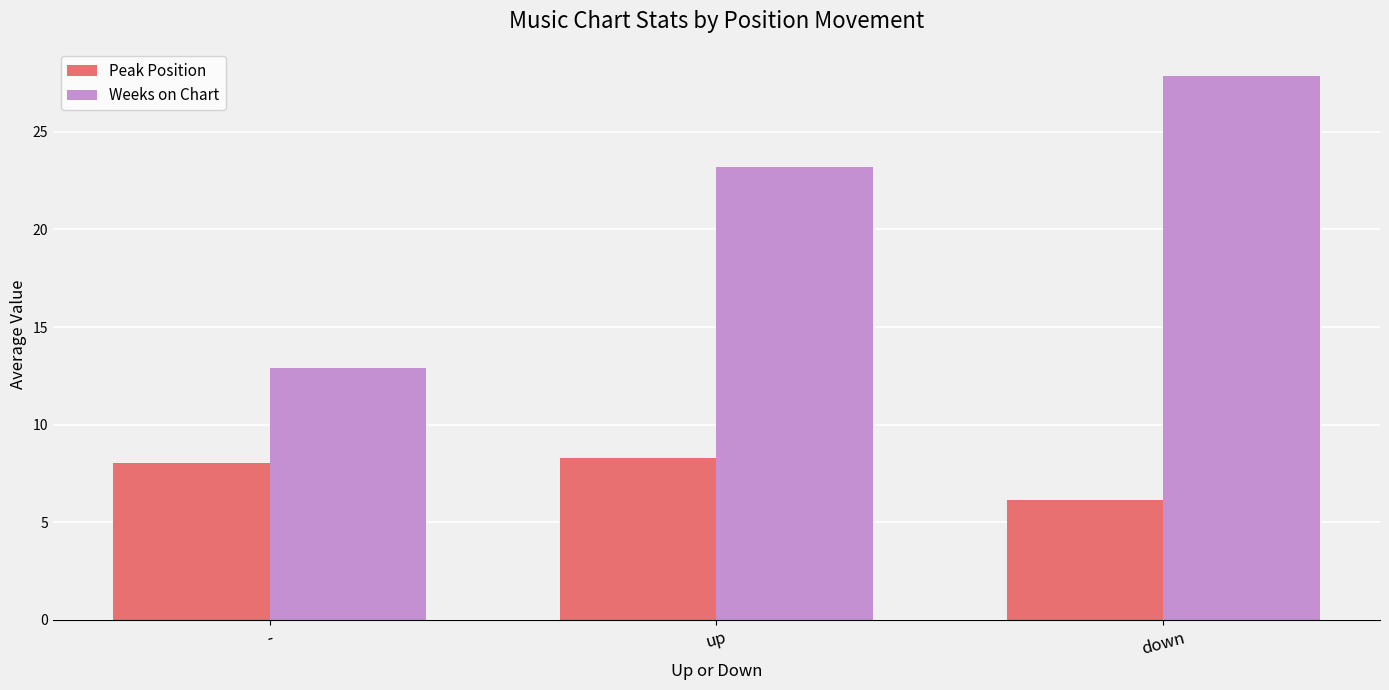

List the series in order of their overall mean, lowest first.

Peak Position, Weeks on Chart